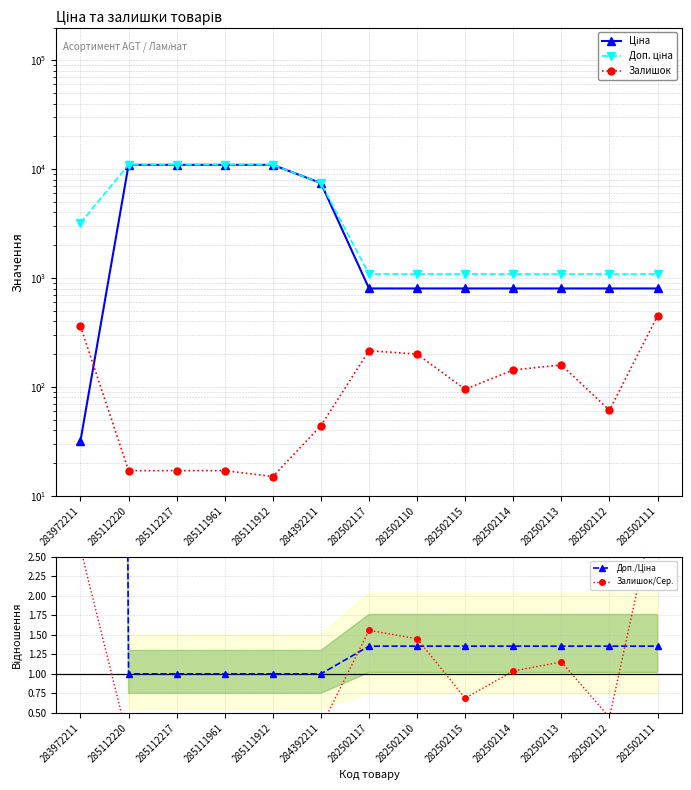

Which has a higher value, 285112217 or 285111961?

285112217